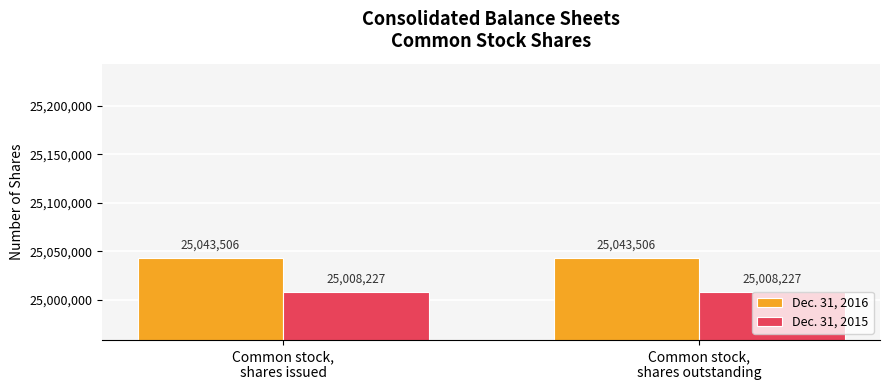

Are the bars horizontal?

No